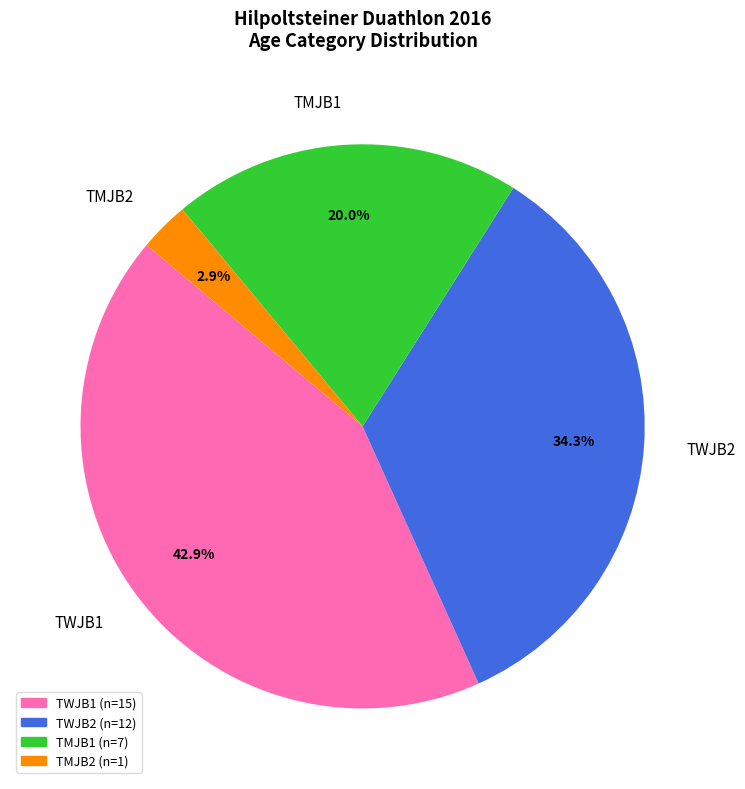

What percentage is the TMJB1 slice, to the nearest percent?

20%